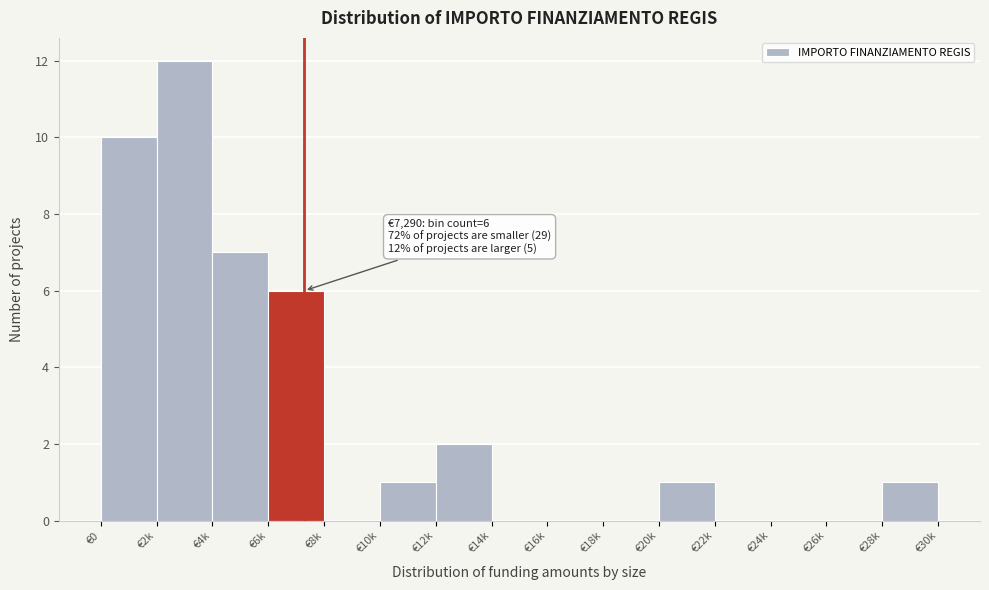

Reading left to right, what are all the values shown in this chart?

€0=10	€2k=12	€4k=7	€6k=6	€8k=0	€10k=1	€12k=2	€14k=0	€16k=0	€18k=0	€20k=1	€22k=0	€24k=0	€26k=0	€28k=1